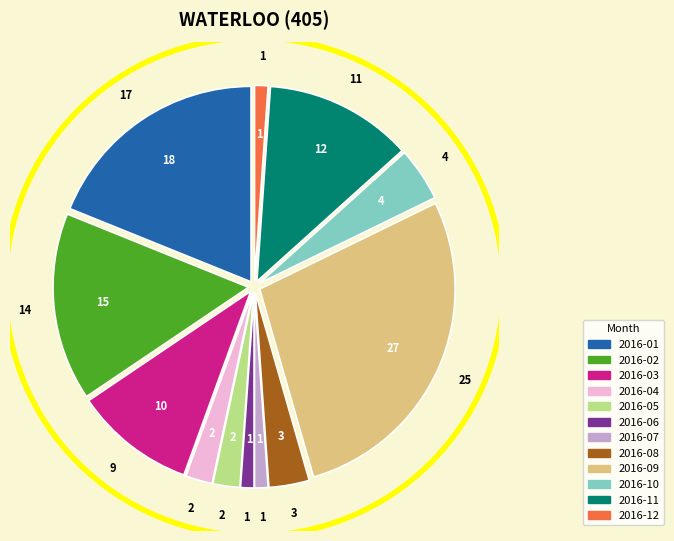

Is there a majority slice in this chart?

No